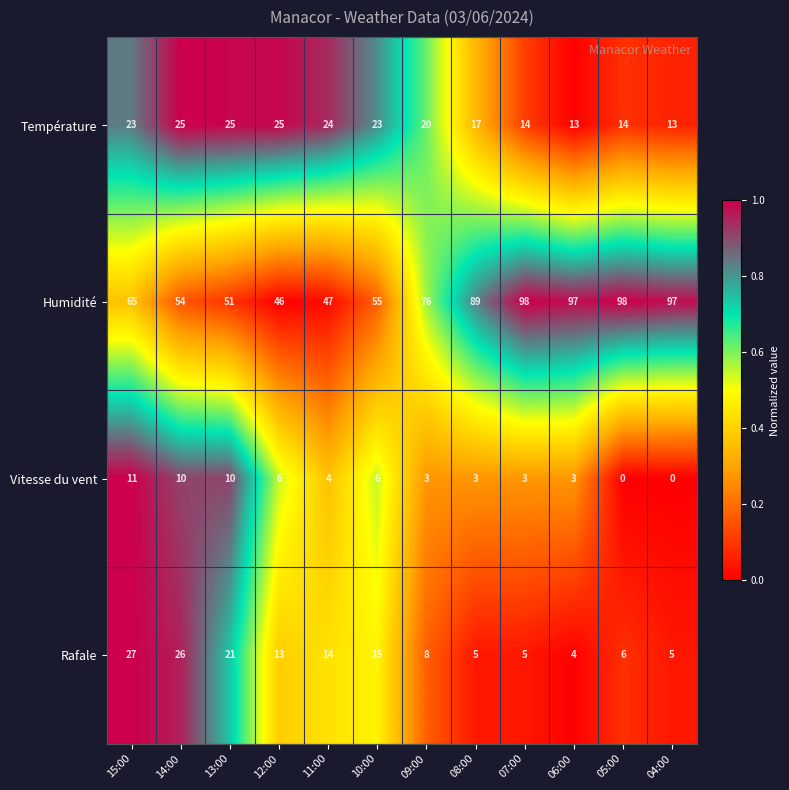

What is the average value of the Température series?

20